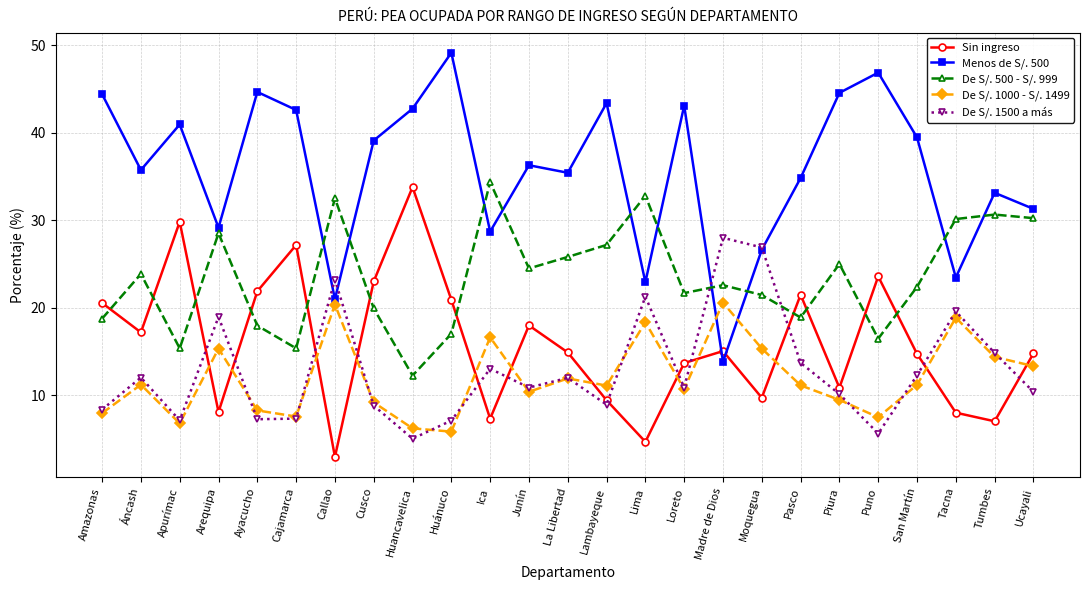

What is the spread (max minus min) of values at Huancavelica?

37.7